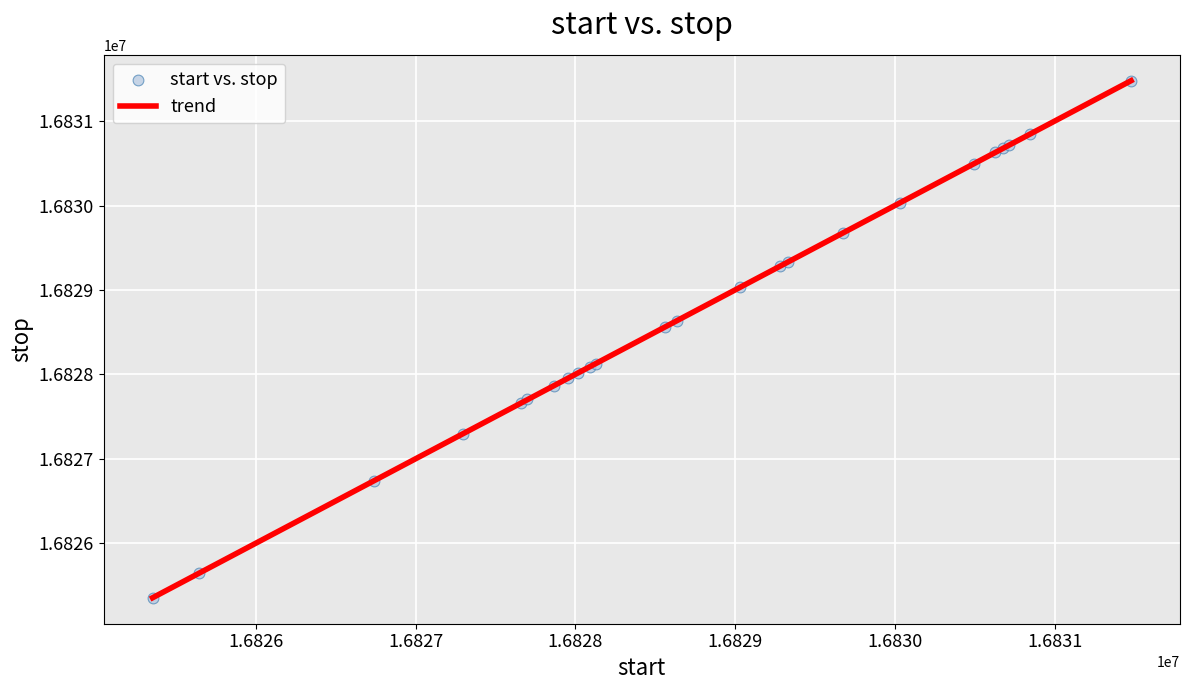

What Y value in the scatter plot is closest to 16828416?

16828563